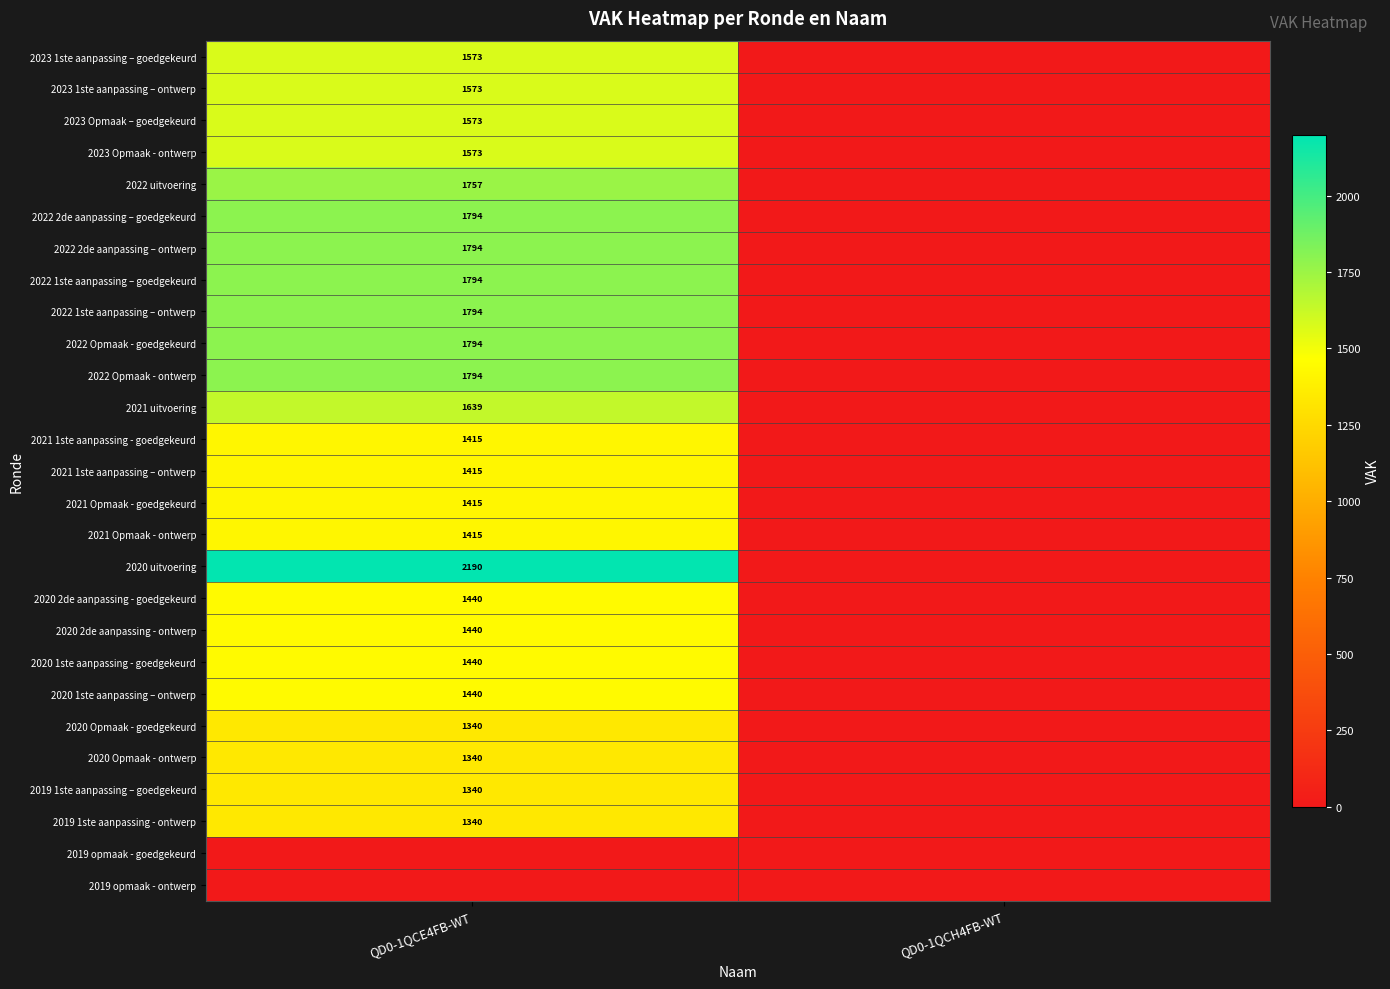

Between QD0-1QCE4FB-WT and QD0-1QCH4FB-WT, which is larger?

QD0-1QCE4FB-WT